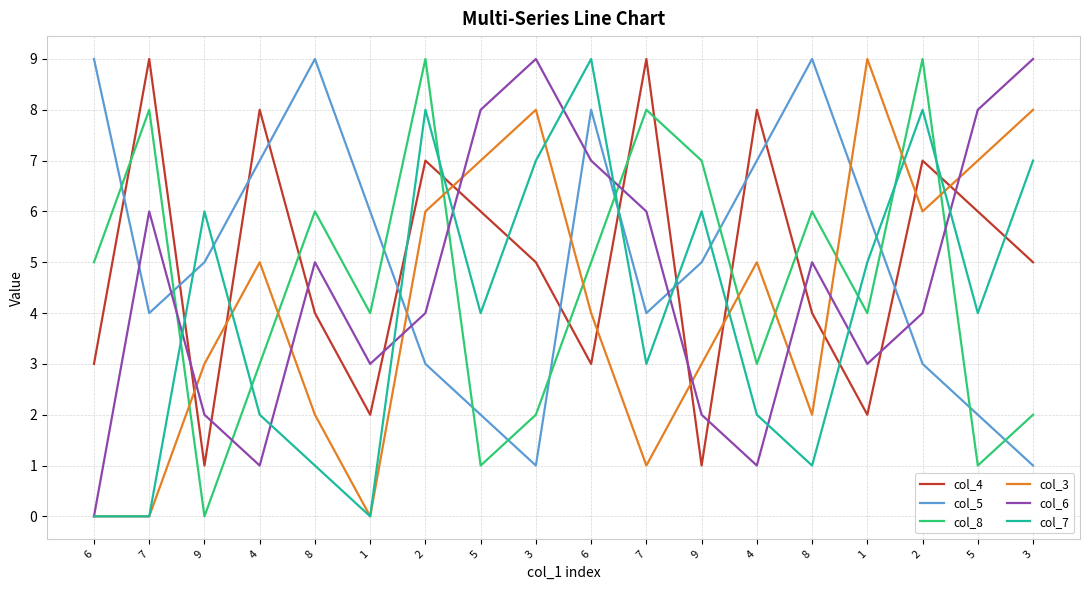

What are all the series names shown in the legend?

col_4, col_5, col_8, col_3, col_6, col_7